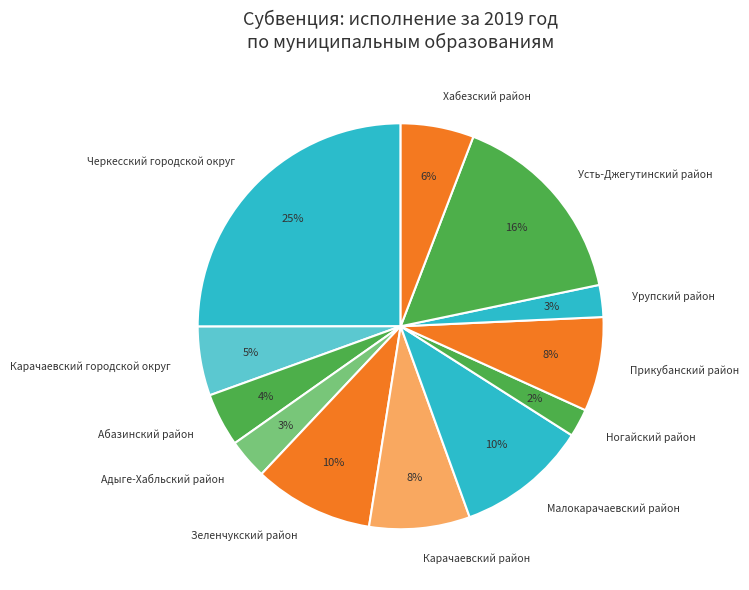

To the nearest percent, what percentage of the pie is Карачаевский район?

8%